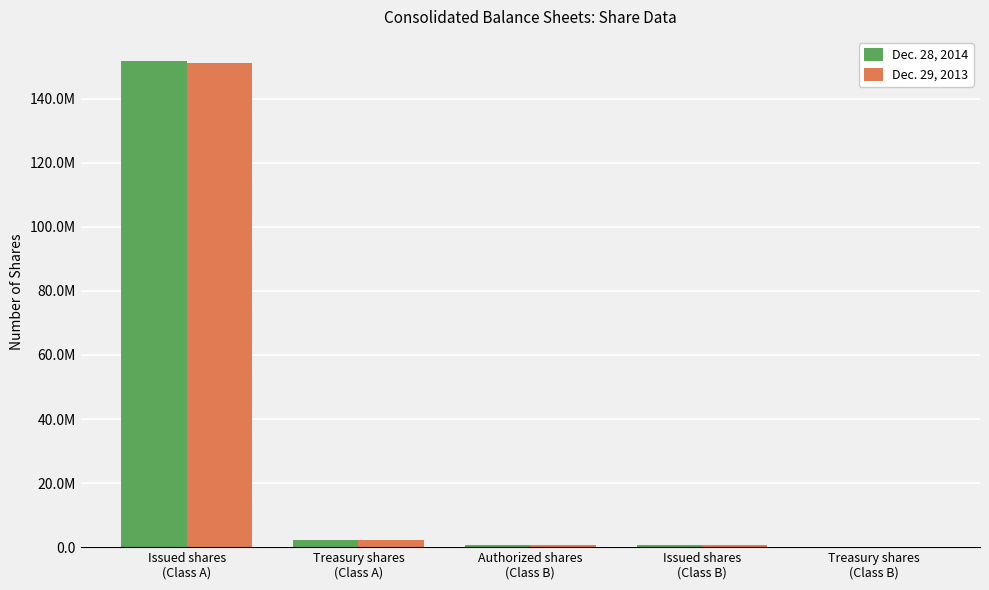

What are all the series names shown in the legend?

Dec. 28, 2014, Dec. 29, 2013